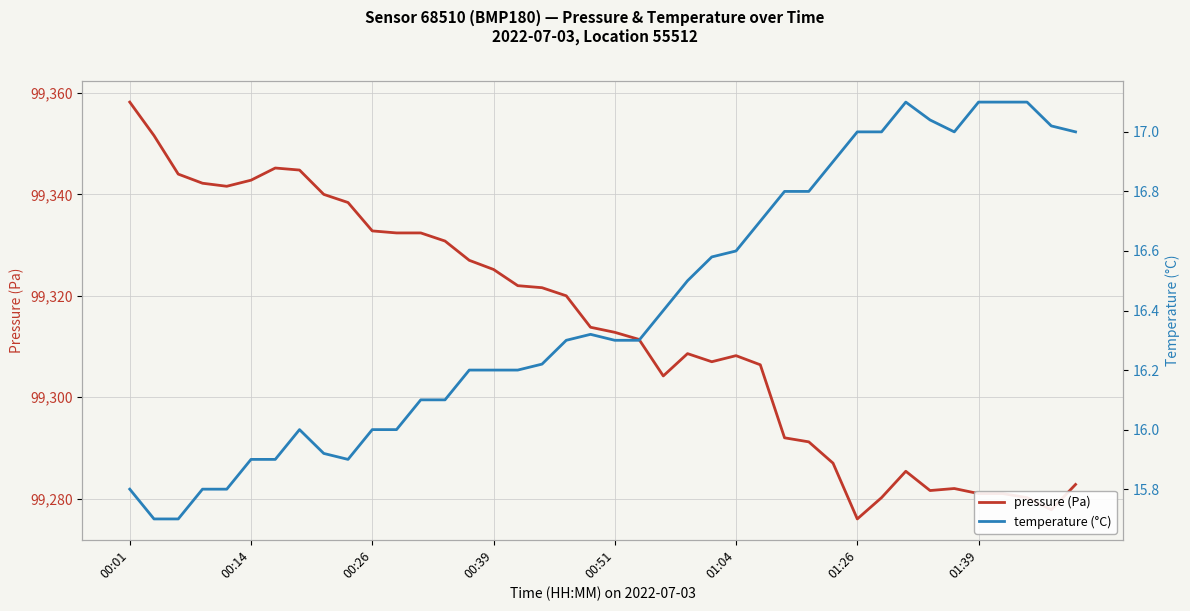

What are all the series names shown in the legend?

pressure (Pa), temperature (°C)